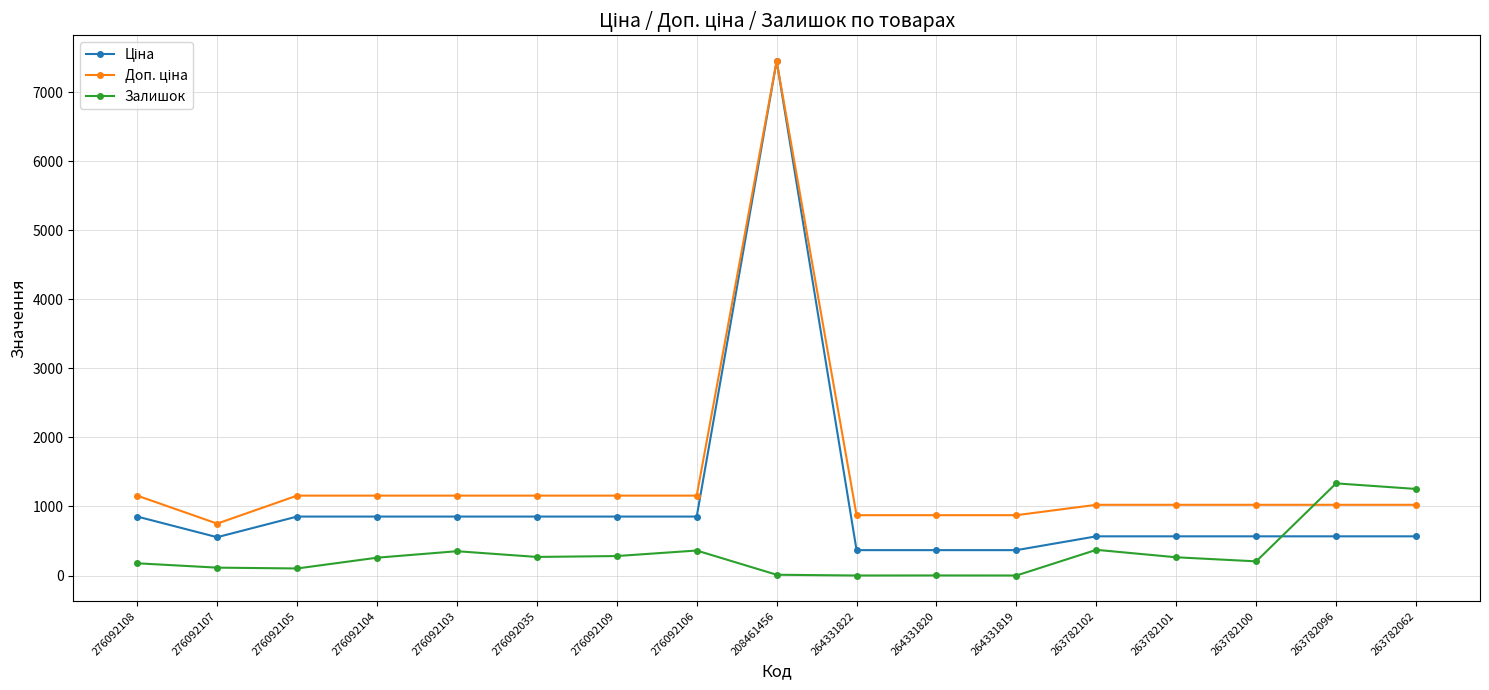

At which category is the sum across all series the highest?

208461456